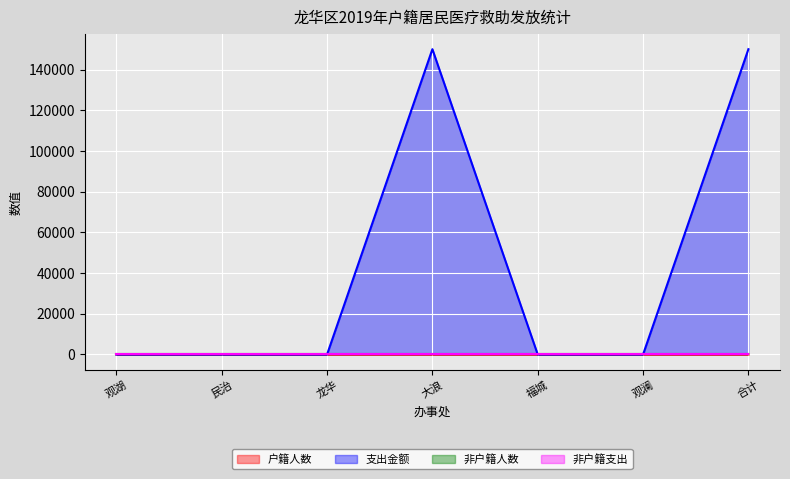

Does the chart display data point markers on the line(s)?

No